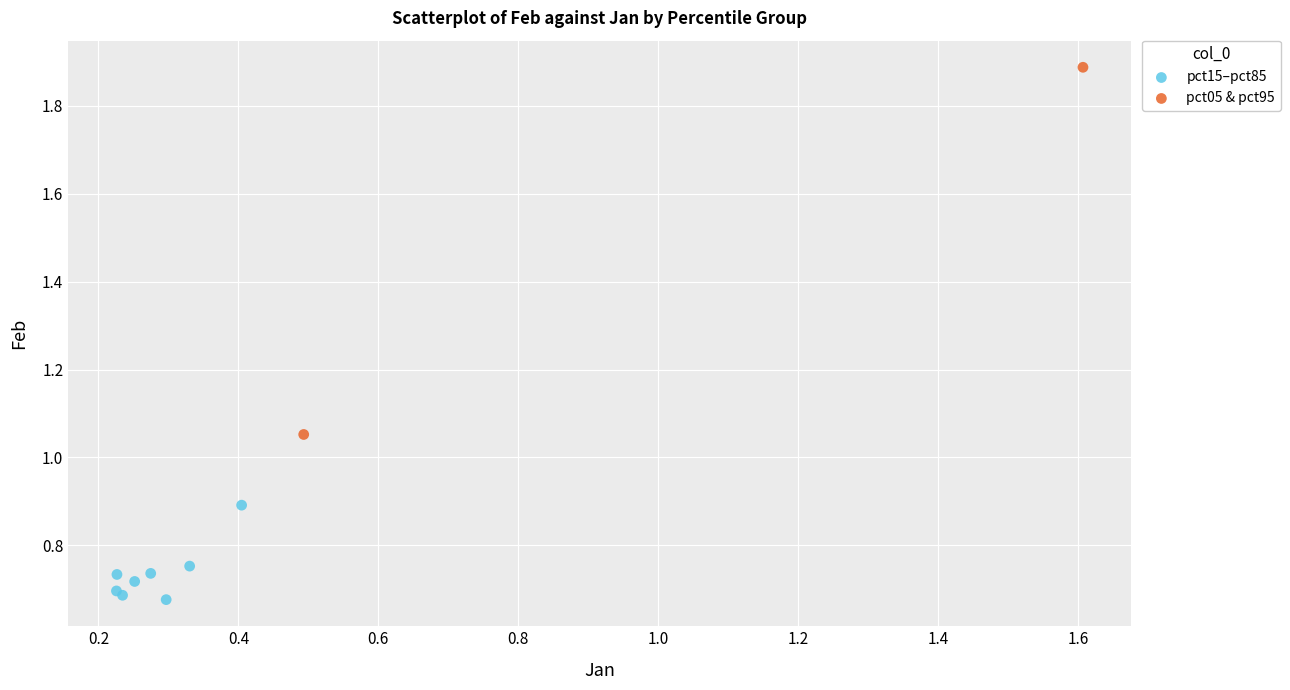

Which series contains the highest Y value?

pct05 & pct95